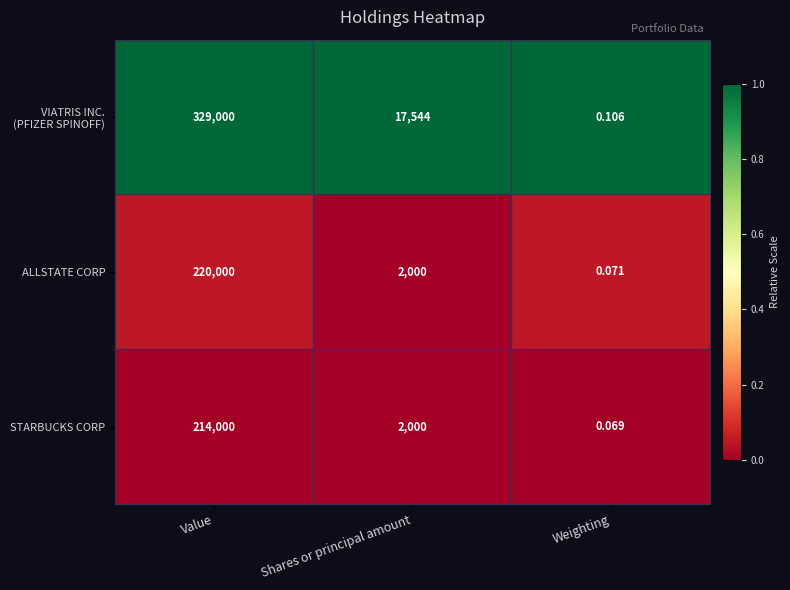

Which label corresponds to the largest value in the chart?

Value